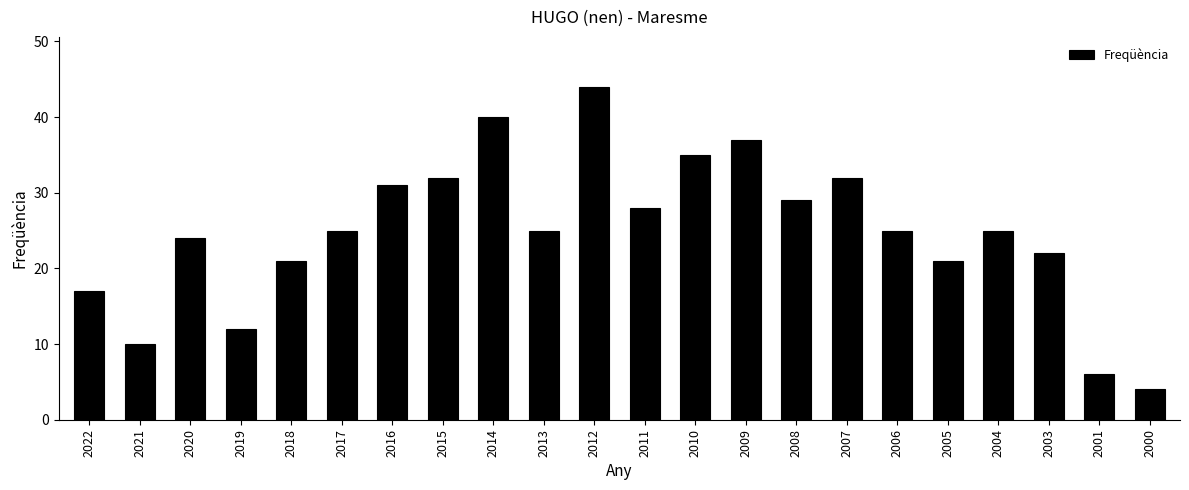

What is the smallest value displayed?

4